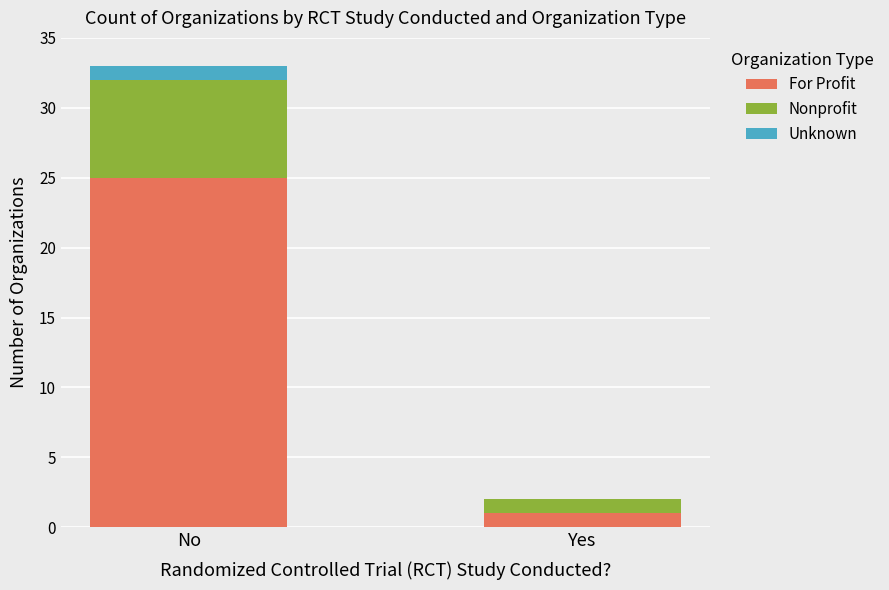

The value of For Profit at No is 25. True or false?

True